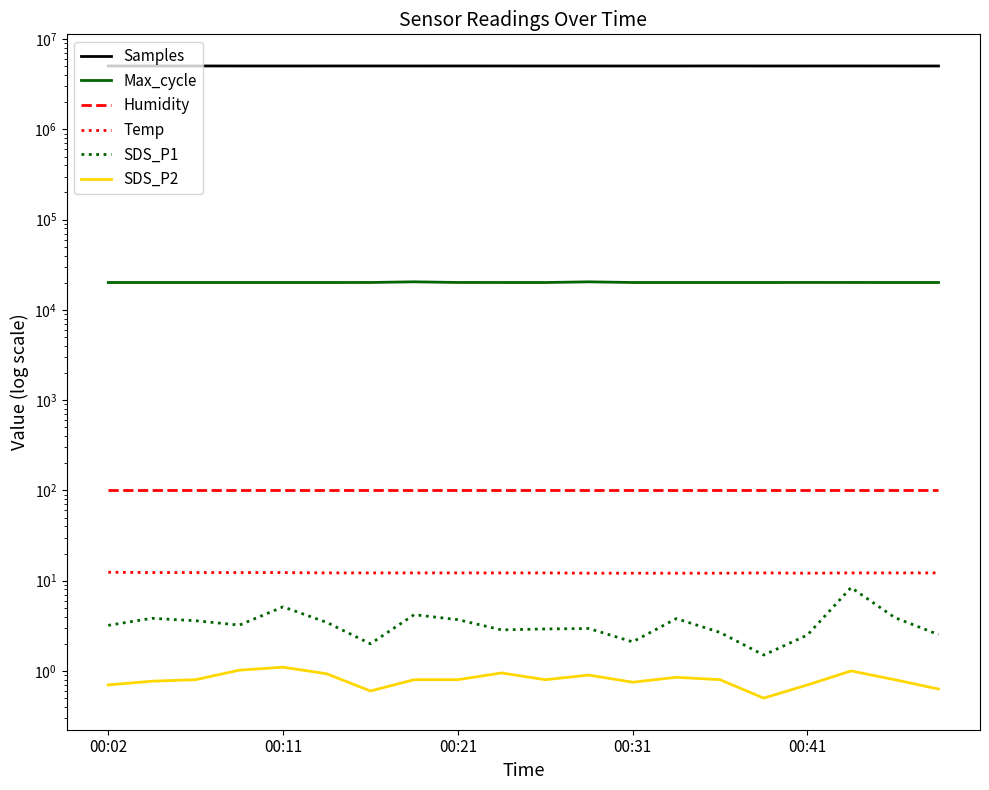

Rank the series by their maximum value, from highest to lowest.

Samples, Max_cycle, Humidity, Temp, SDS_P1, SDS_P2